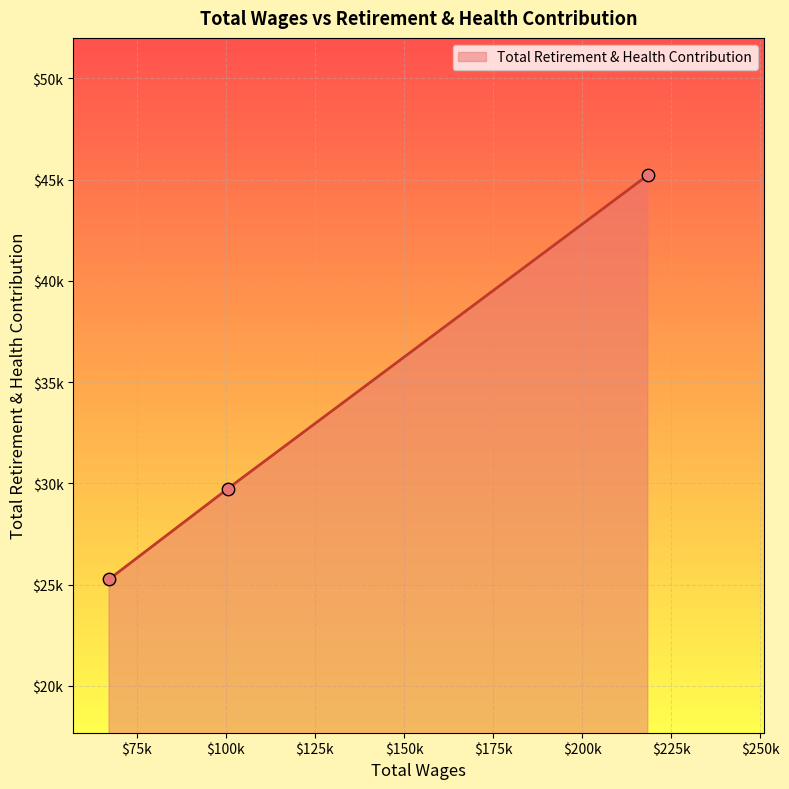

What is the ratio of the value at 100479.0 to the value at 67219.0?

1.2